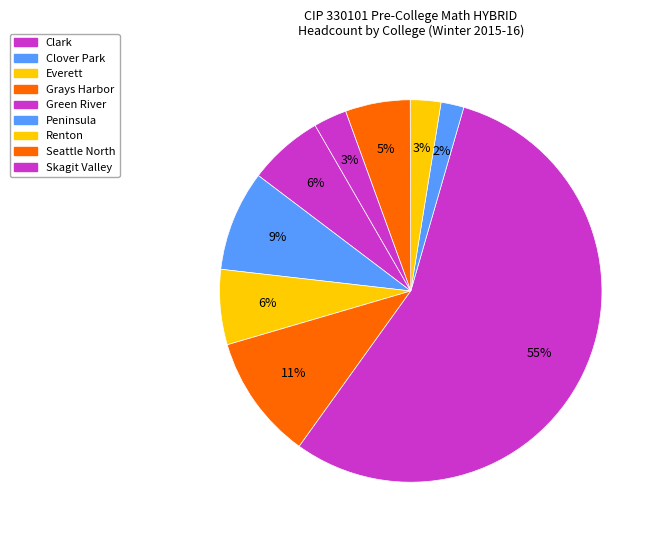

Is it true that Peninsula is 12% of the pie?

False